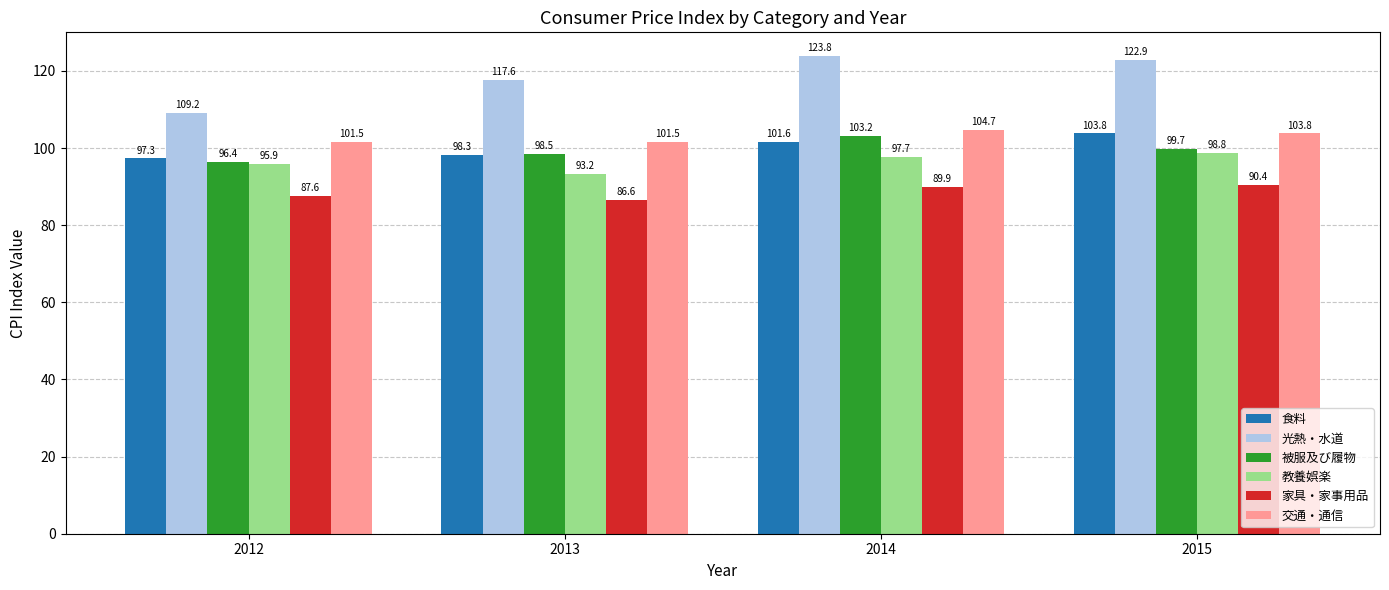

Are the bars horizontal?

No